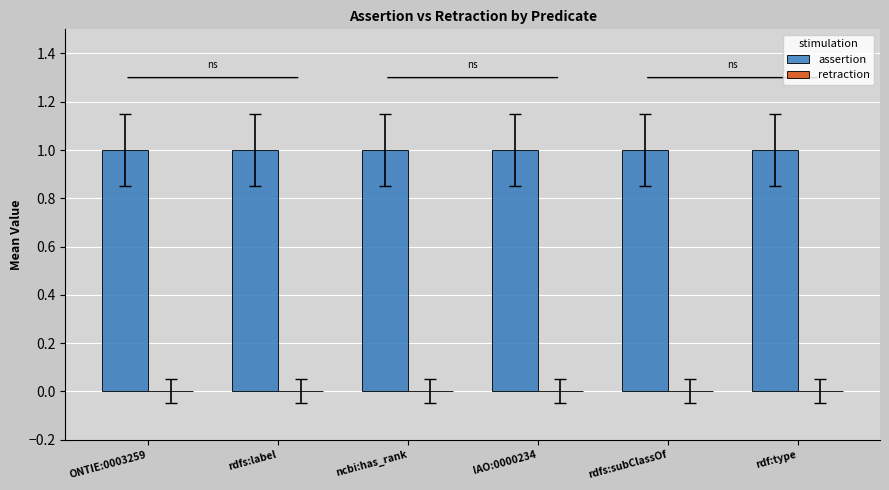

The value of assertion at ONTIE:0003259 is 2. True or false?

False